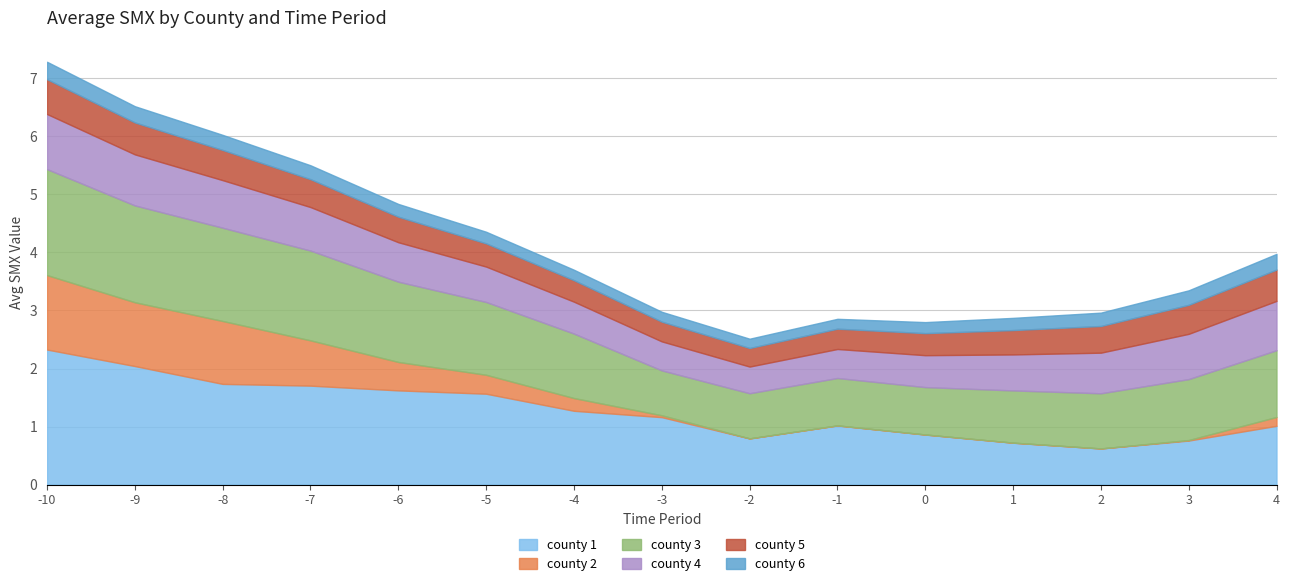

True or false: county 3 has a value of 0.9 at 2.

True